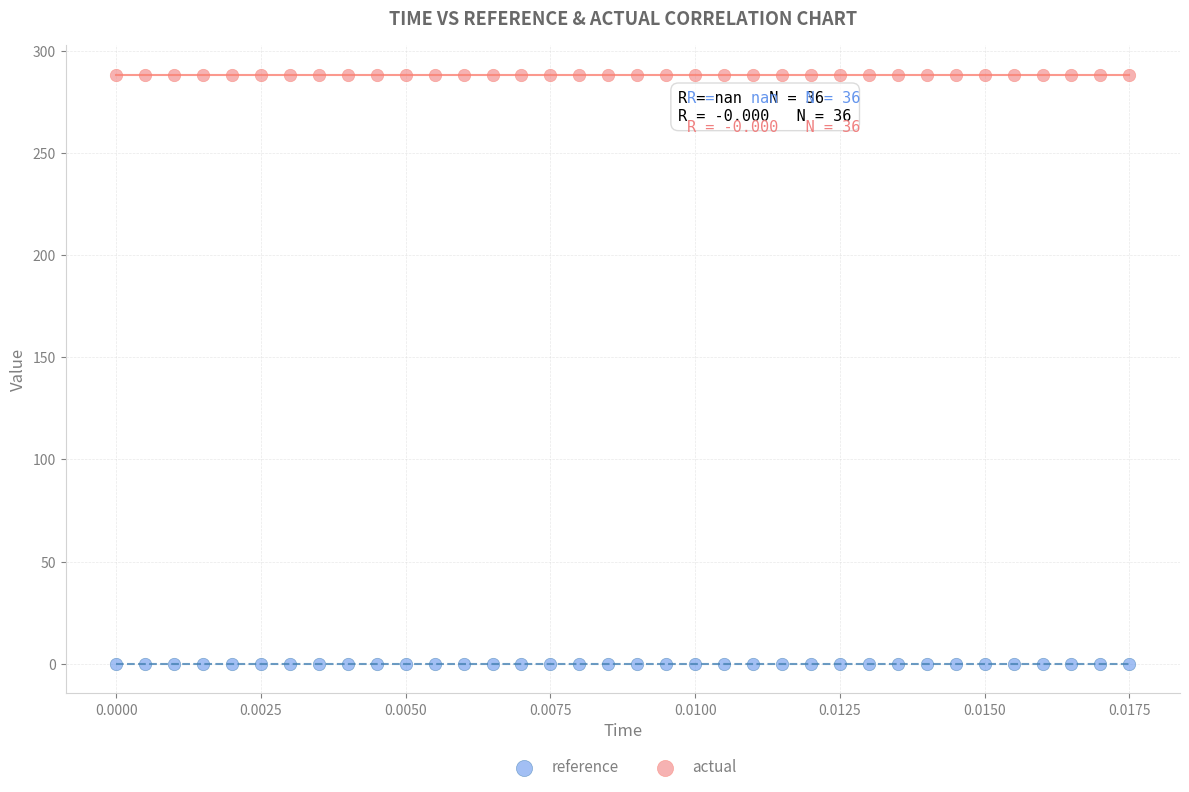

Which series contains the lowest Y value?

reference